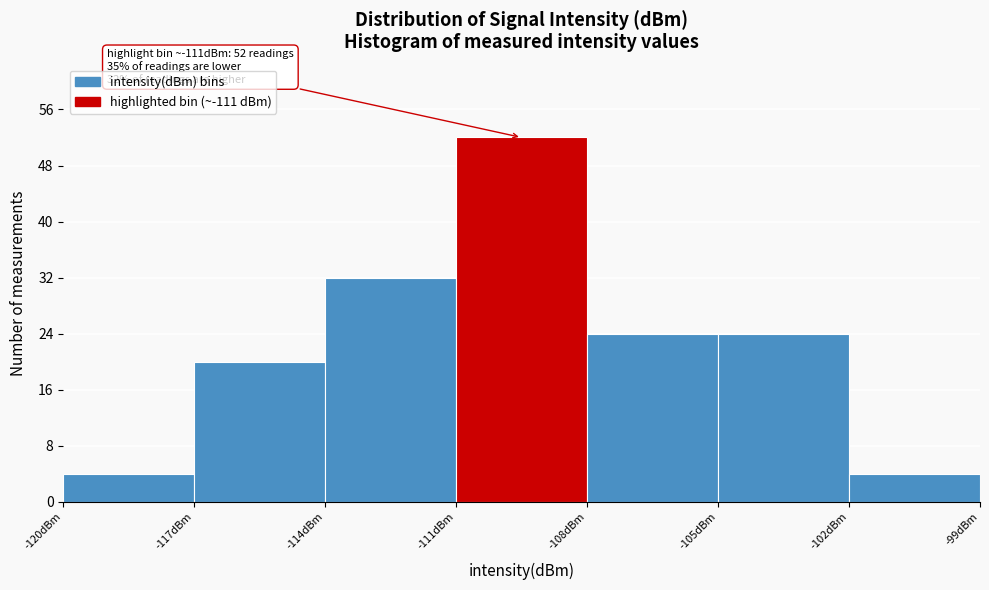

Which range on the x-axis has the tallest bar?

-111 to -108